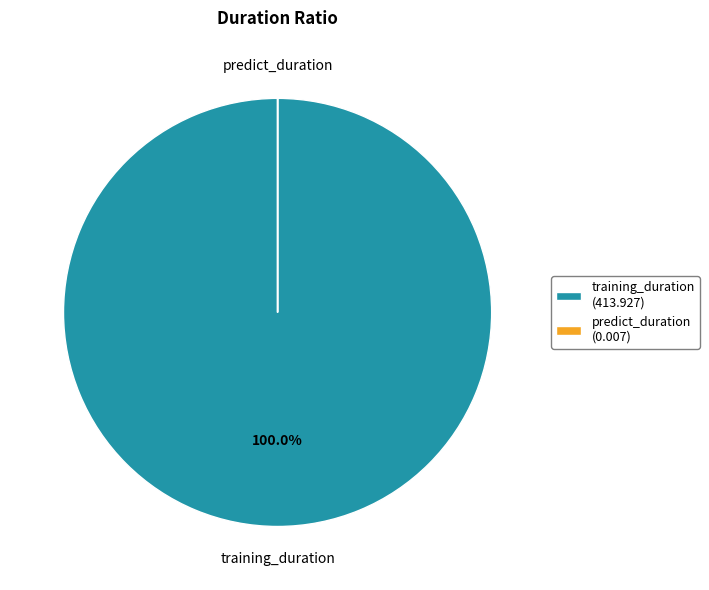

Does training_duration (413.927) account for over 50% of the chart?

Yes